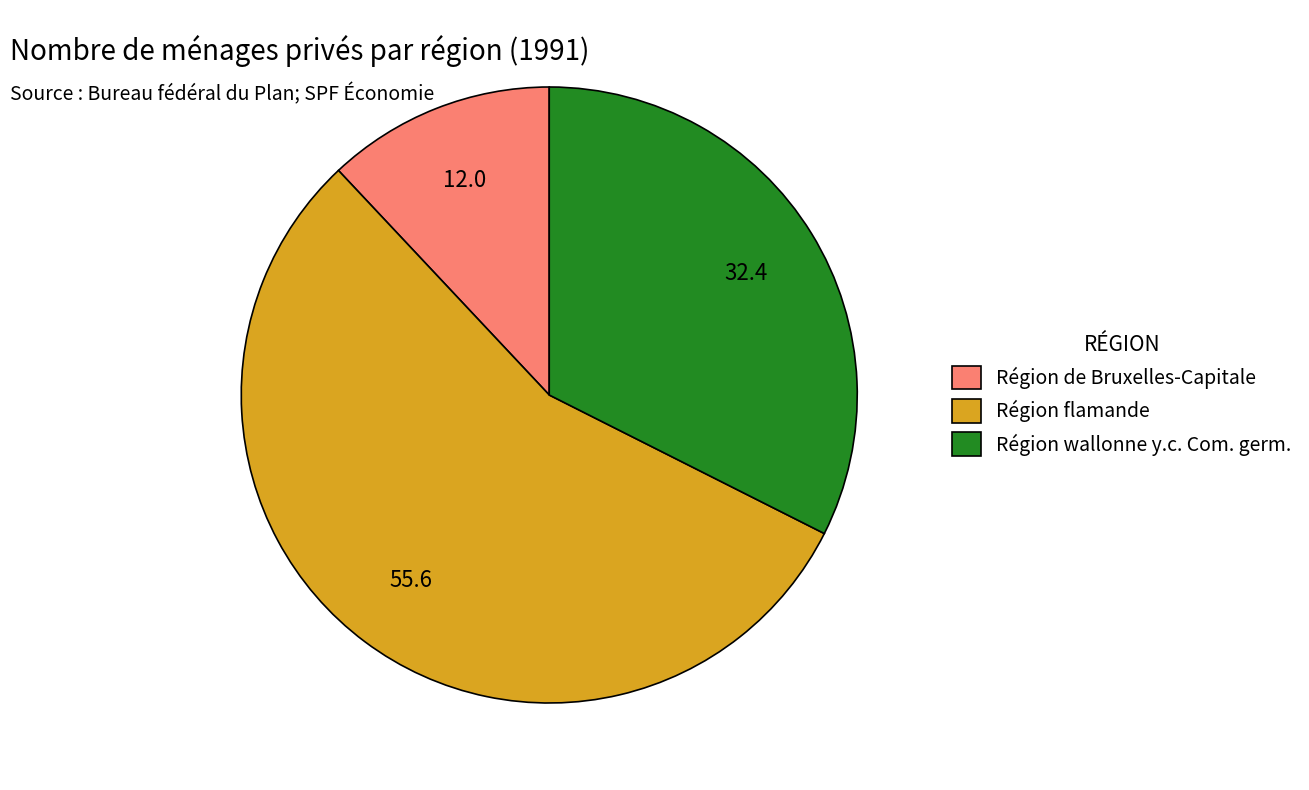

Approximately how many times larger is the value at Région wallonne y.c. Com. germ. compared to Région flamande?

0.6